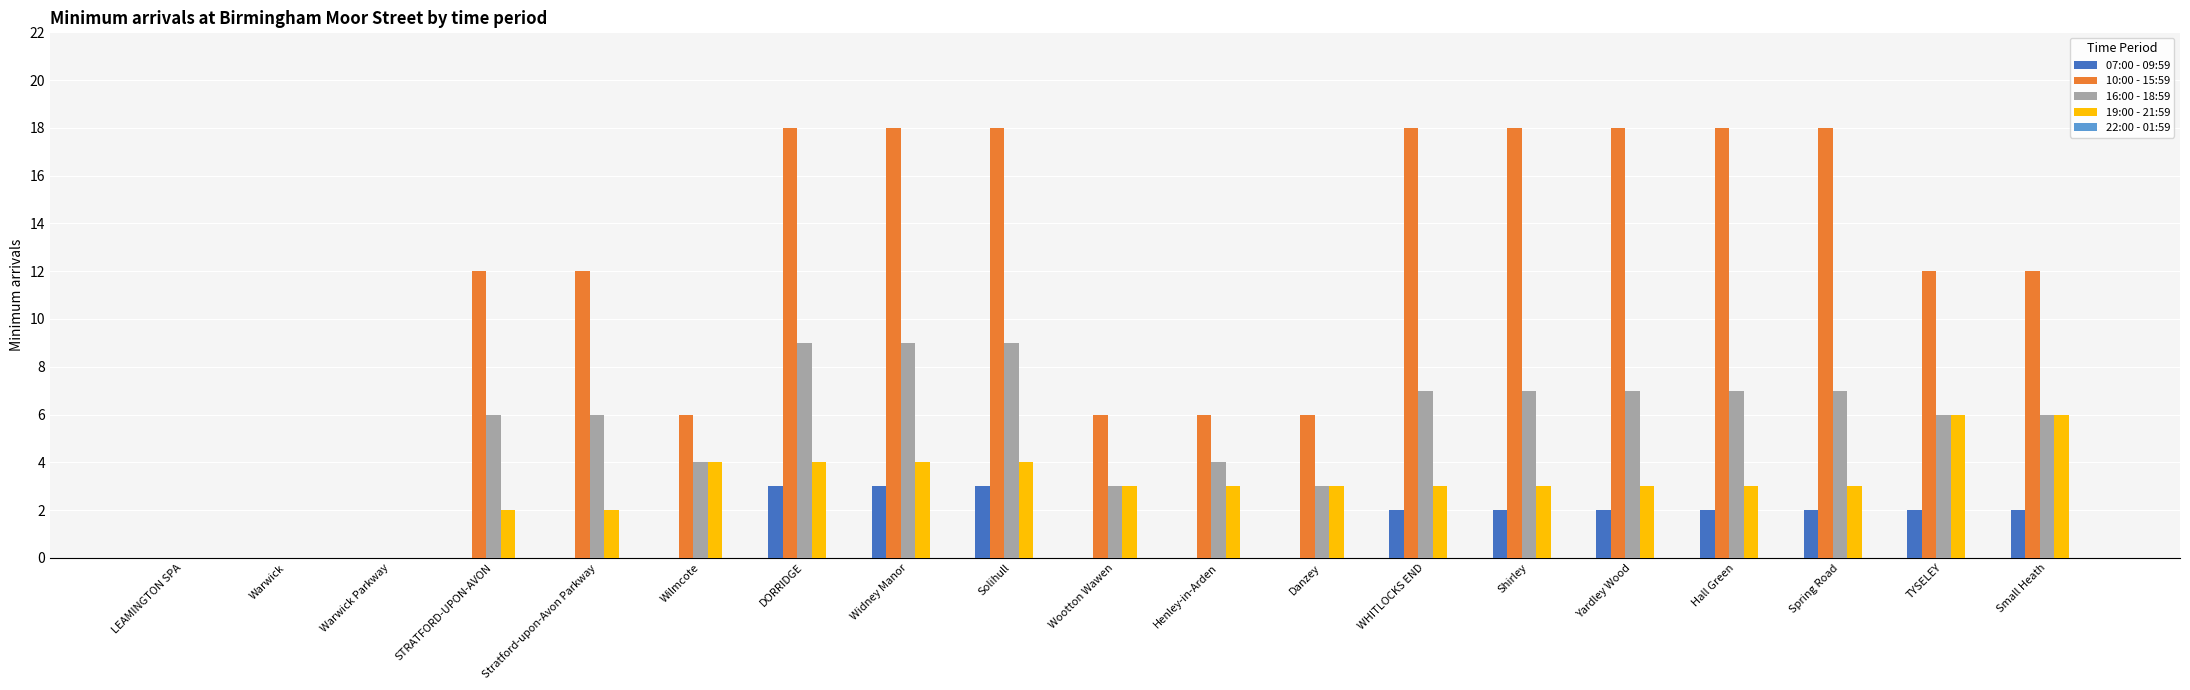

True or false: 16:00 - 18:59 has a value of 4 at Solihull.

False